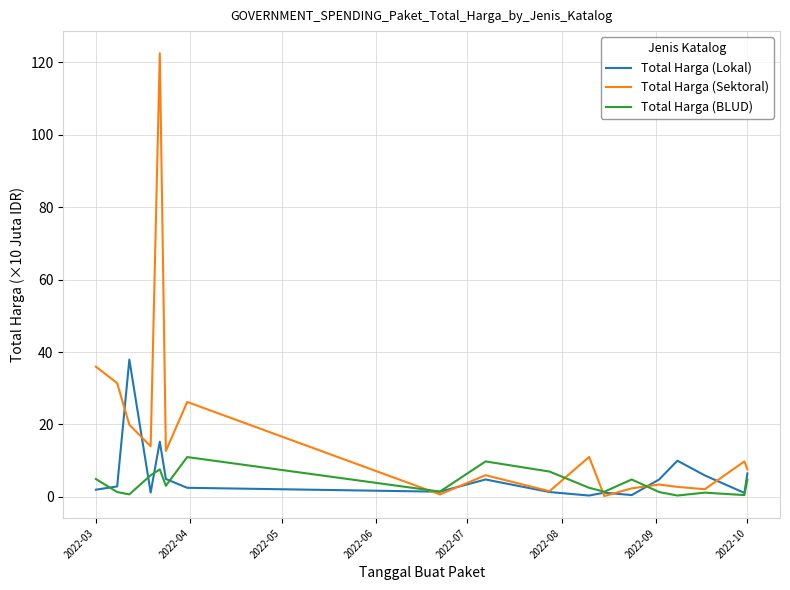

Count the number of data series in this chart.

3